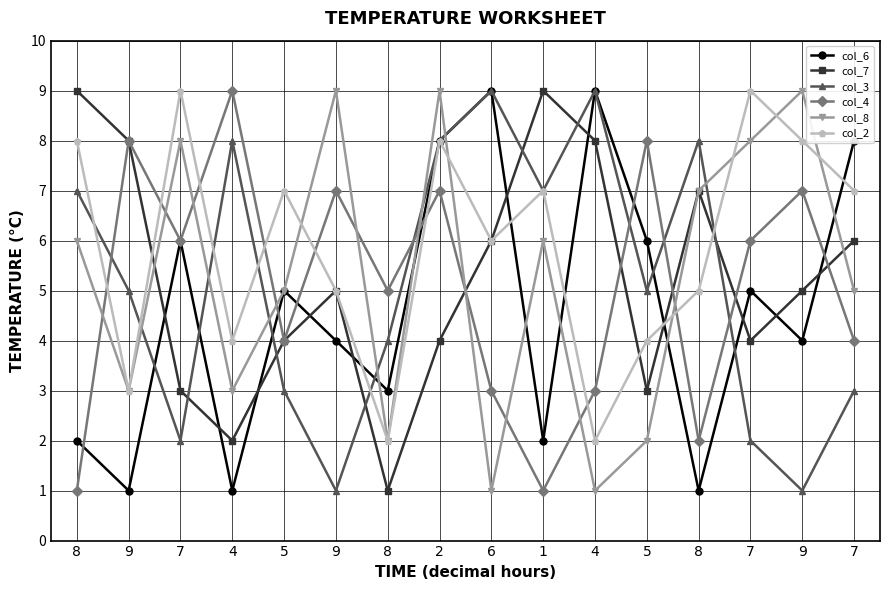

What is the label of the 7th point from the right?

1